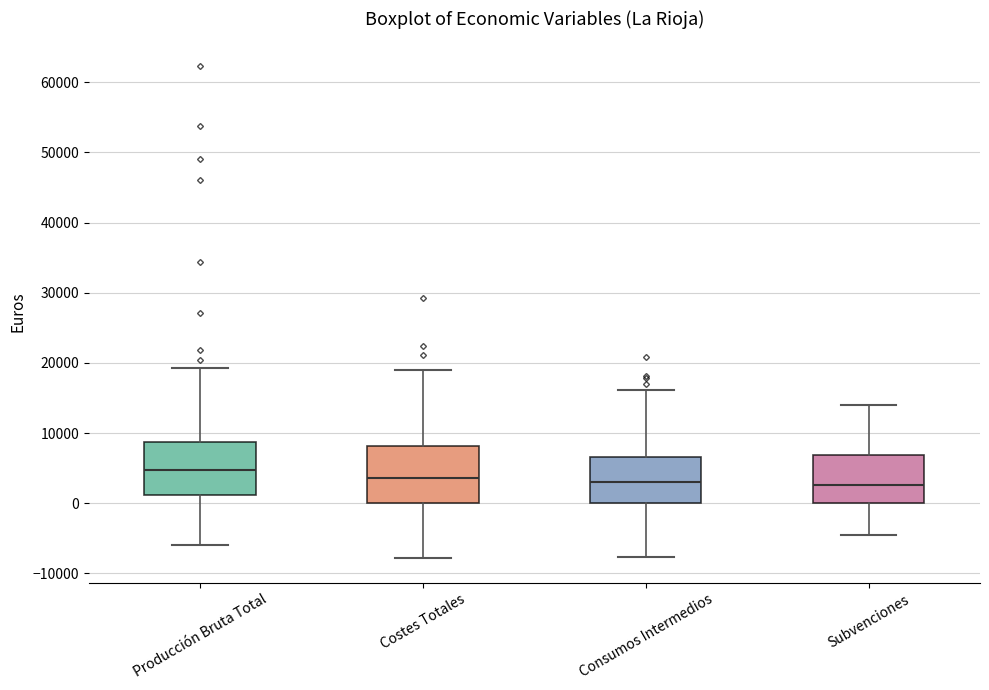

Where is the lower edge of the box for Producción Bruta Total on the y-axis? The values are not printed on the chart, so give them approximately, as read against the axis.

1000